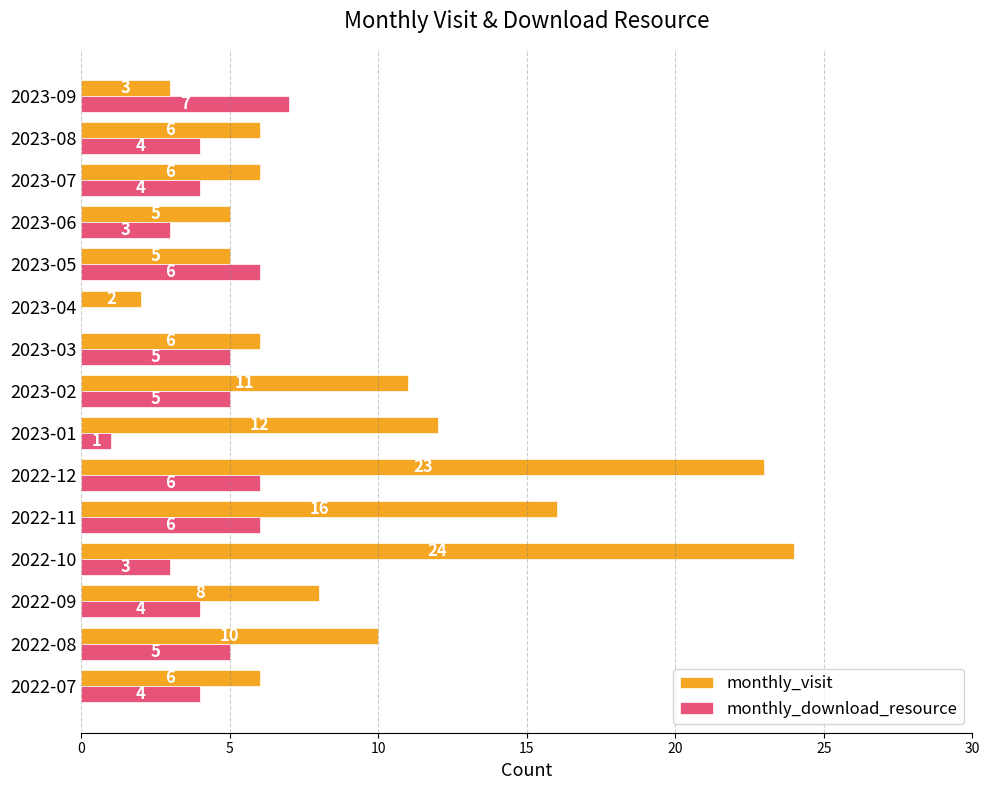

Read the monthly_download_resource value at 2022-09.

4